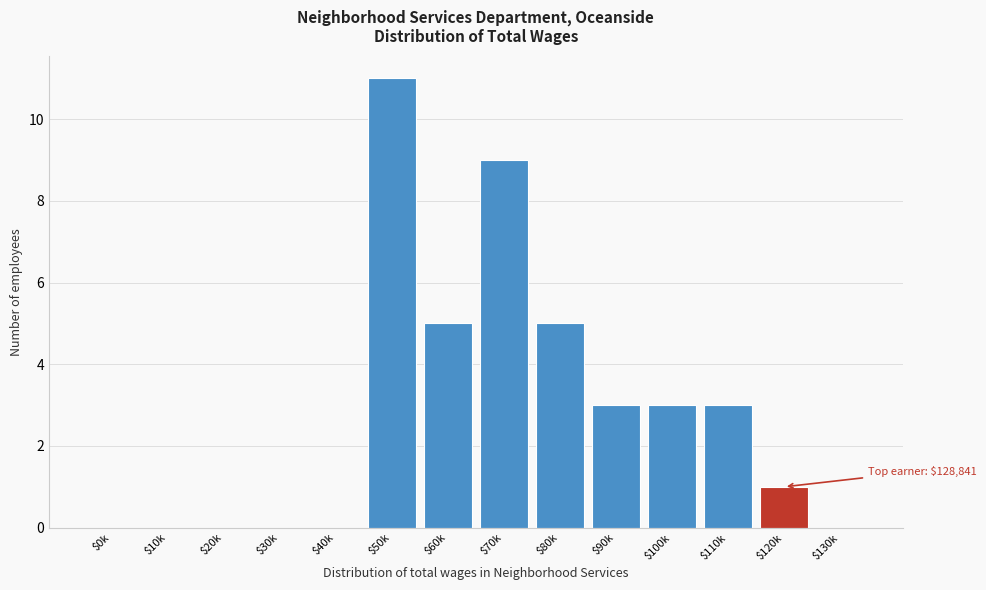

The chart shows a value of 2 at $100k. True or false?

False